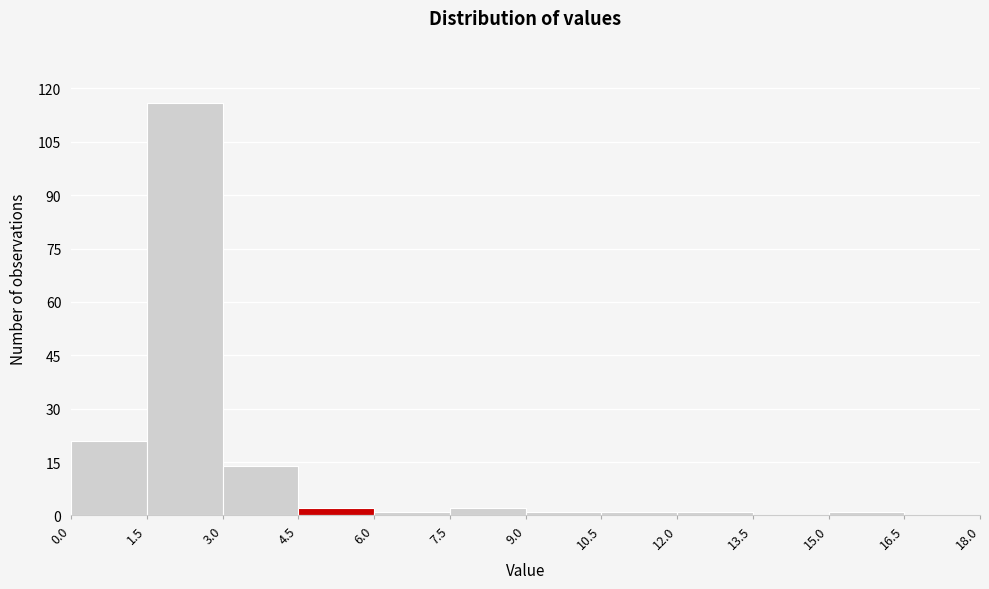

Reading left to right, list every bar in this chart as the range it spans on the x-axis followed by its height. The values are not printed on the chart, so give them approximately, as read against the axis.

0.0 to 1.5: 22
1.5 to 3.0: 116
3.0 to 4.5: 14
4.5 to 6.0: 2
6.0 to 7.5: under 2
7.5 to 9.0: 2
9.0 to 10.5: under 2
10.5 to 12.0: under 2
12.0 to 13.5: under 2
13.5 to 15.0: 0
15.0 to 16.5: under 2
16.5 to 18.0: 0